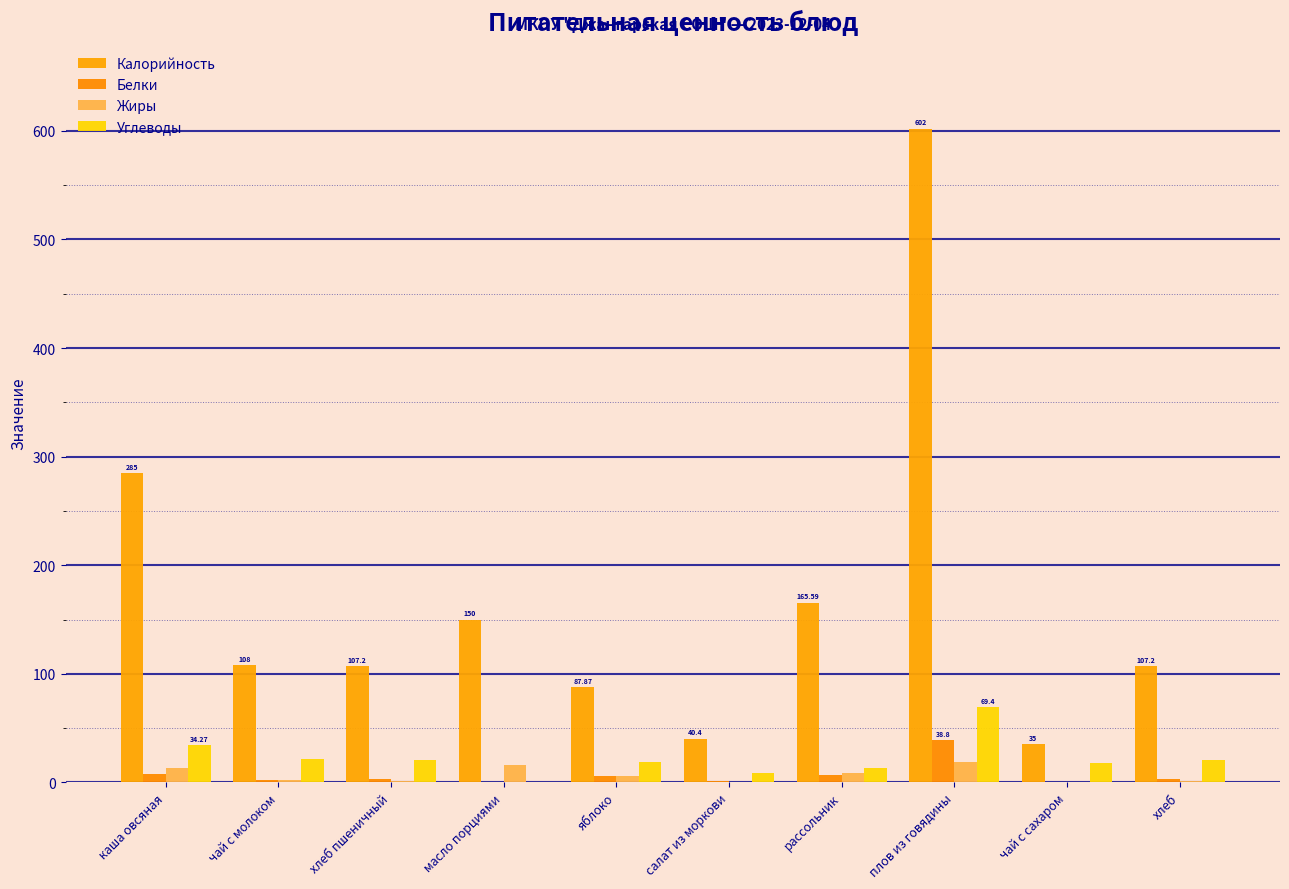

Does the chart contain stacked bars?

No